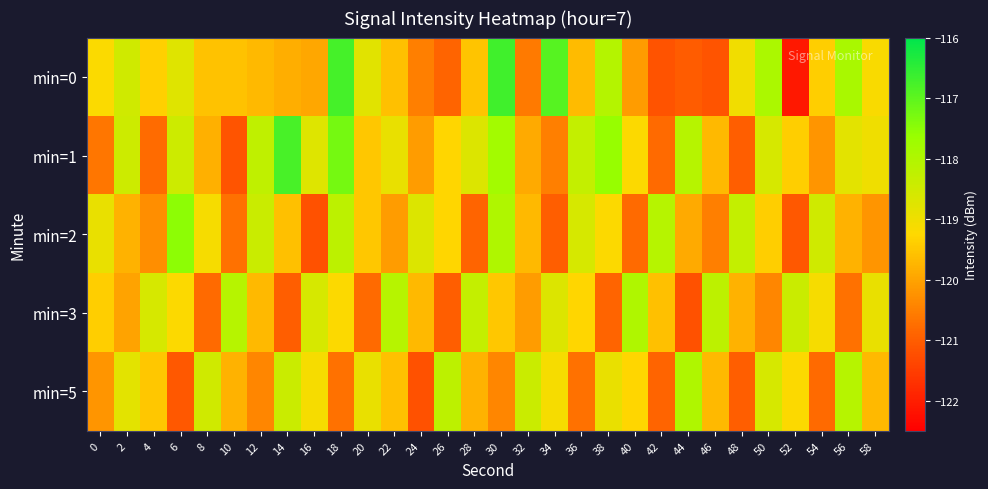

Which series has the largest range (max minus min)?

min=0